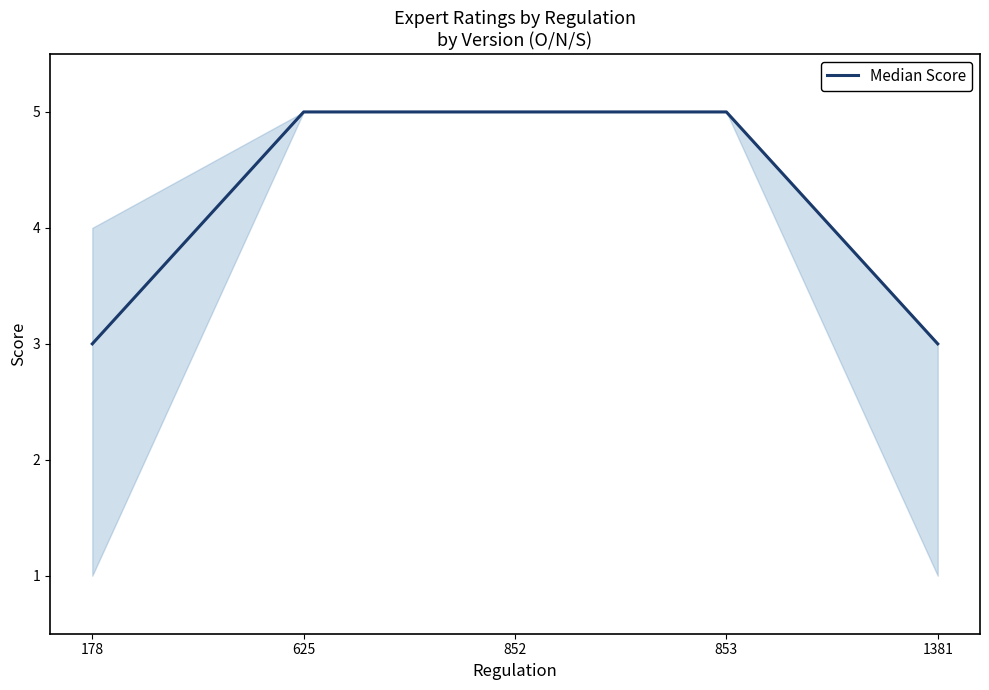

Is it true that the value at 625 is 8?

False